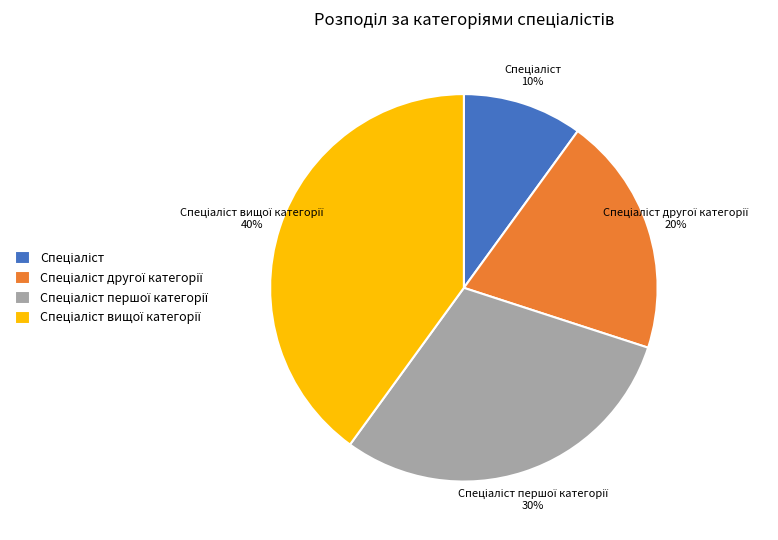

Is there any slice that represents more than half of the pie?

No